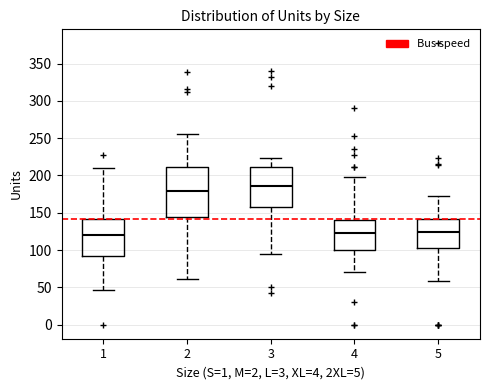

Which box has the highest median line?

3